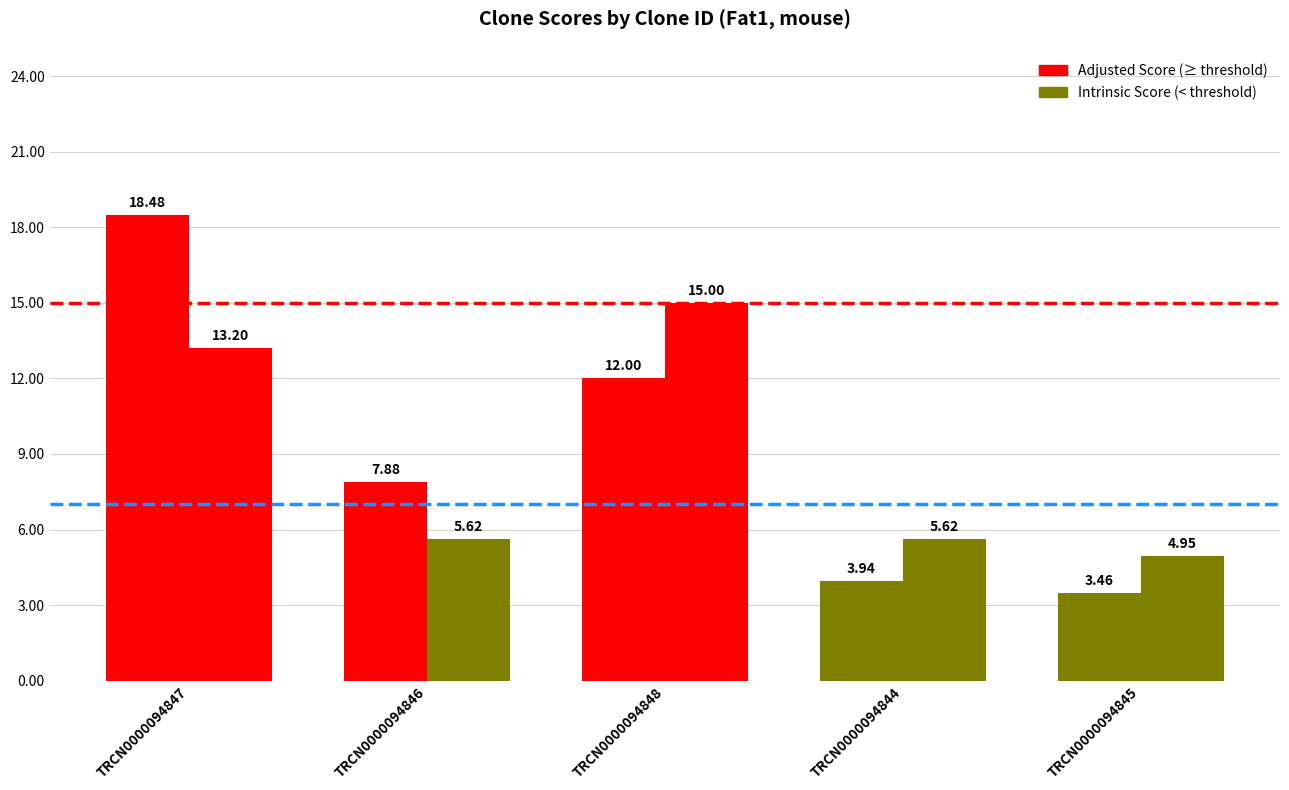

At which category does the chart reach its peak across all series?

TRCN0000094847